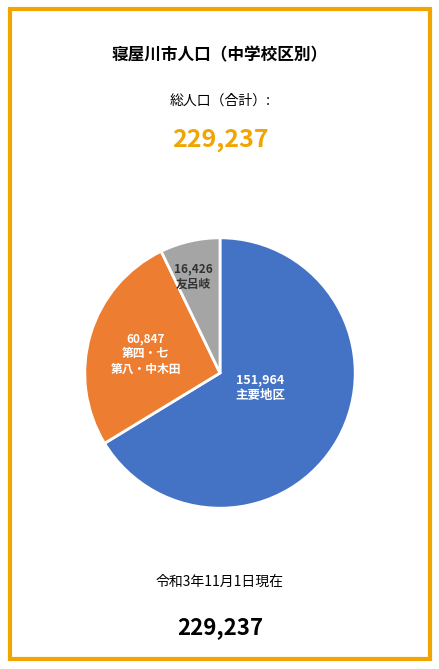

Count the number of slices in the pie.

3